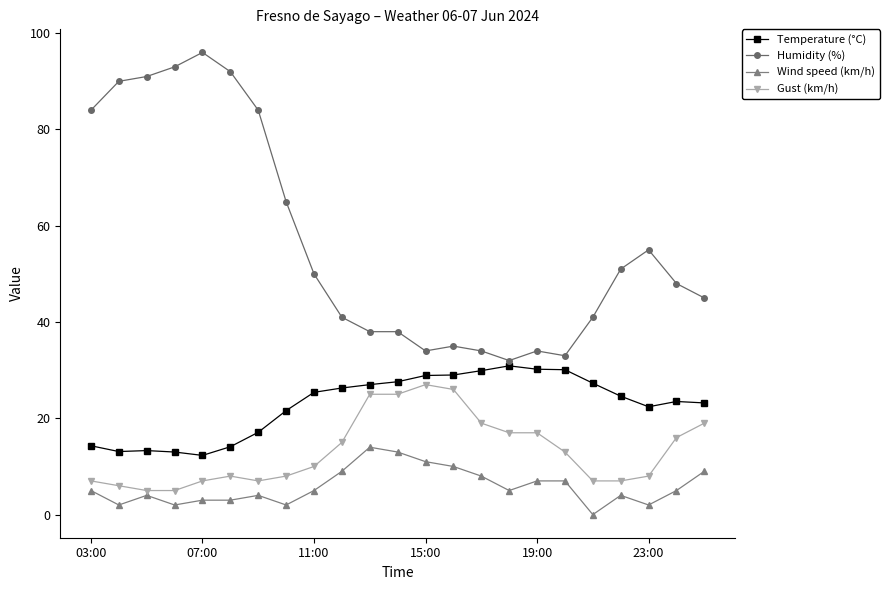

What is the greatest value displayed?

96.0